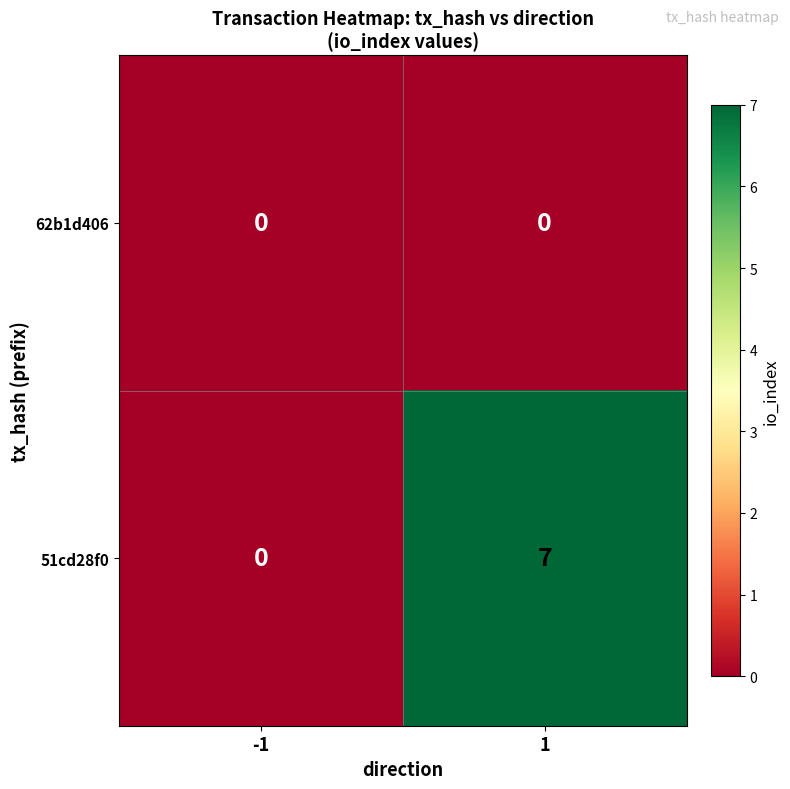

Which series has the largest range (max minus min)?

51cd28f0